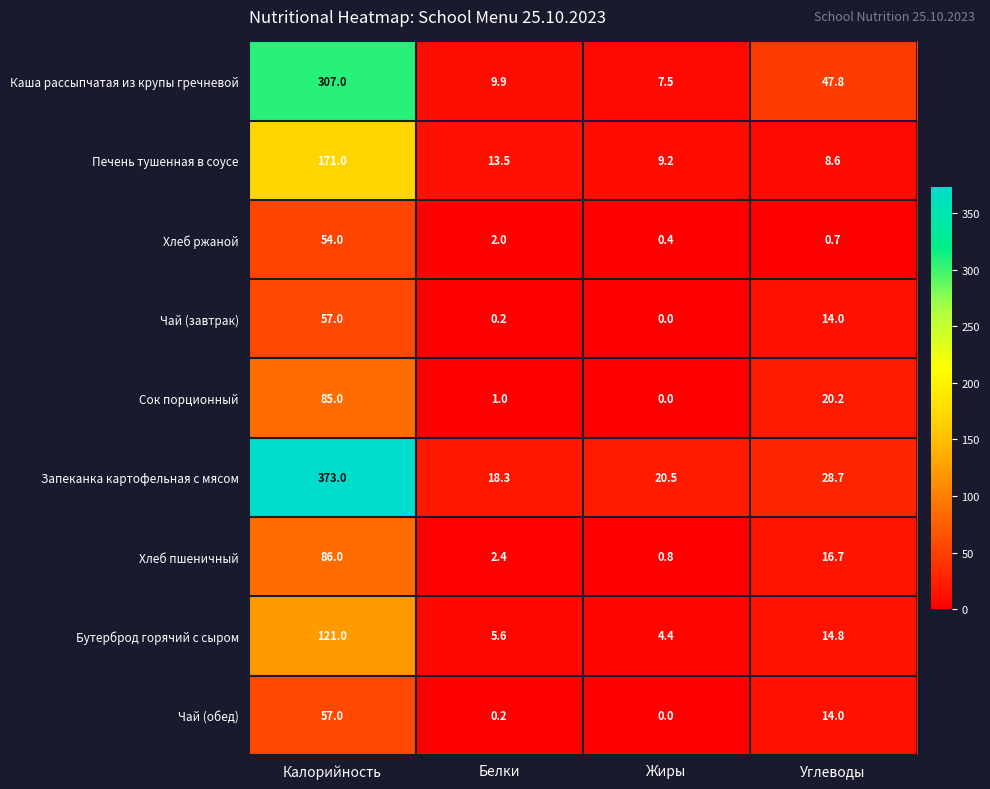

What is the approximate value of Бутерброд горячий с сыром at Жиры?

4.4